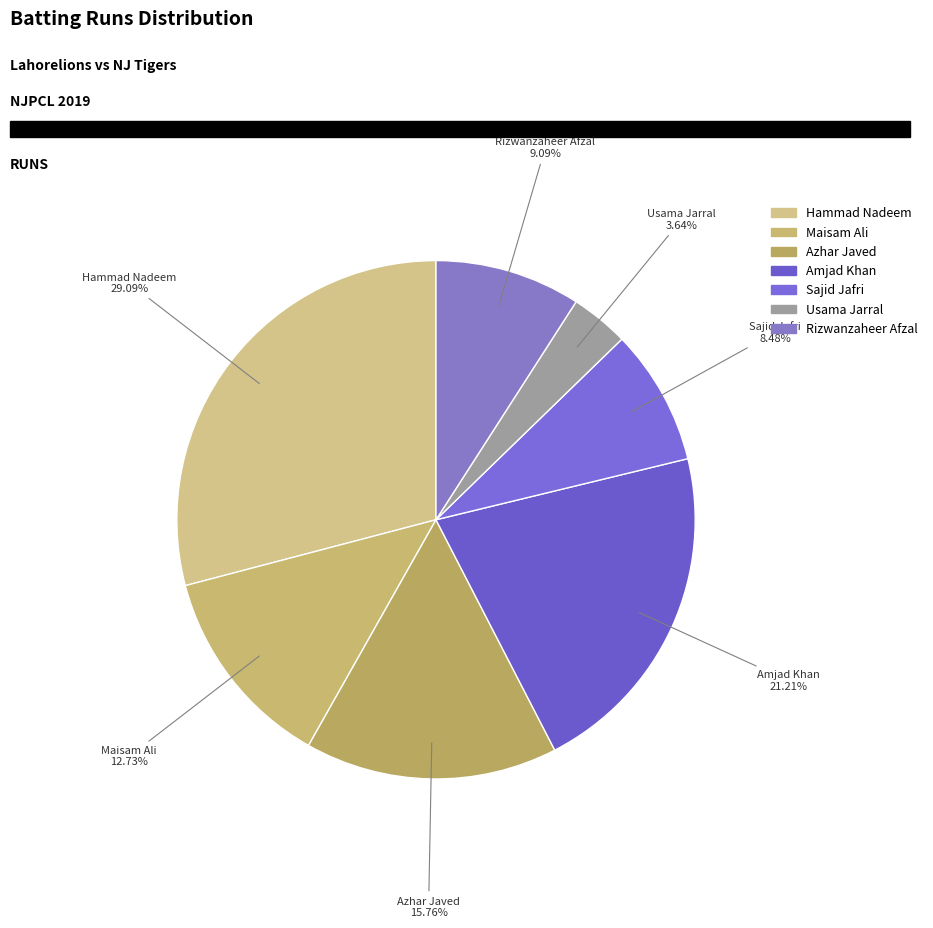

To the nearest percent, what is the difference between the largest and smallest slice percentages?

25%